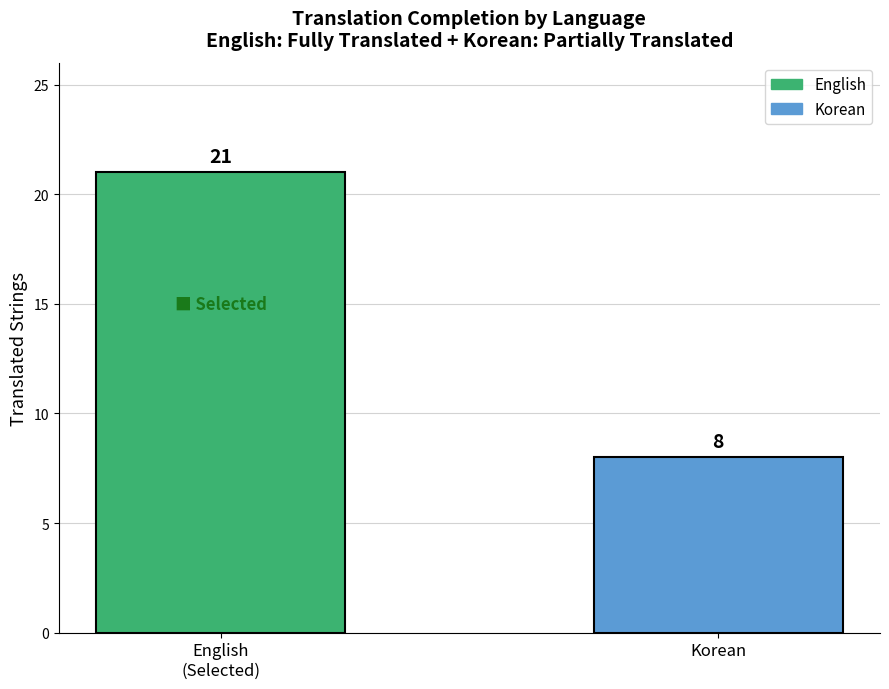

Between Korean and English
(Selected), which is larger?

English
(Selected)